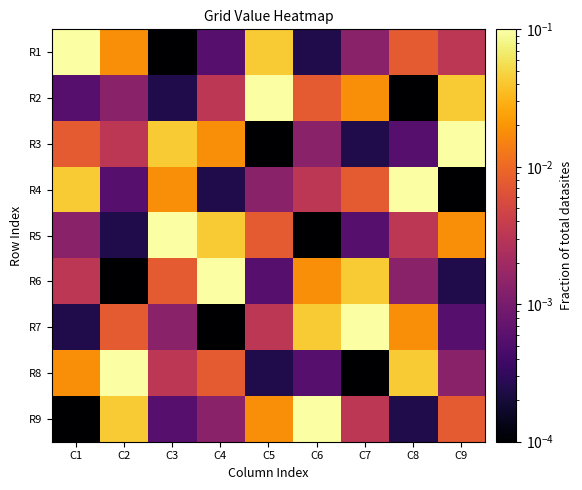

How many categories are shown in the chart?

9